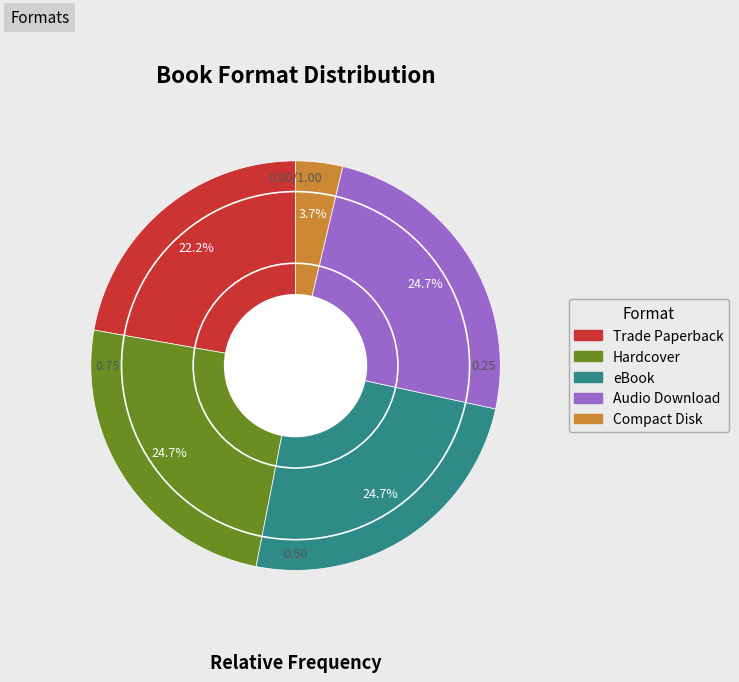

To the nearest percent, what is the average slice percentage?

20%